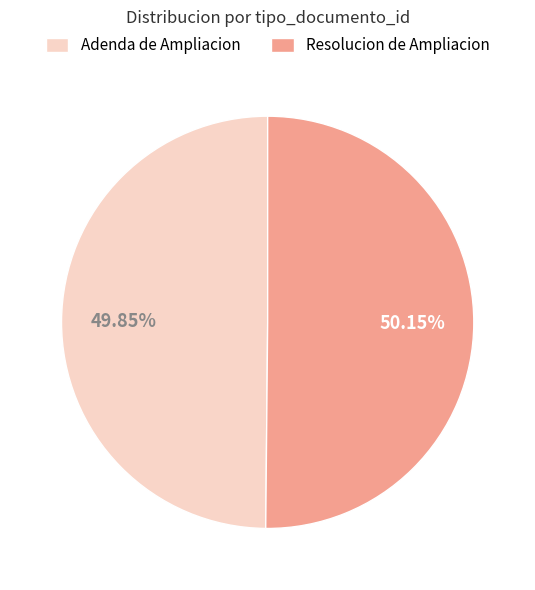

Combined, do Resolucion de Ampliacion and Adenda de Ampliacion account for over 50%?

Yes